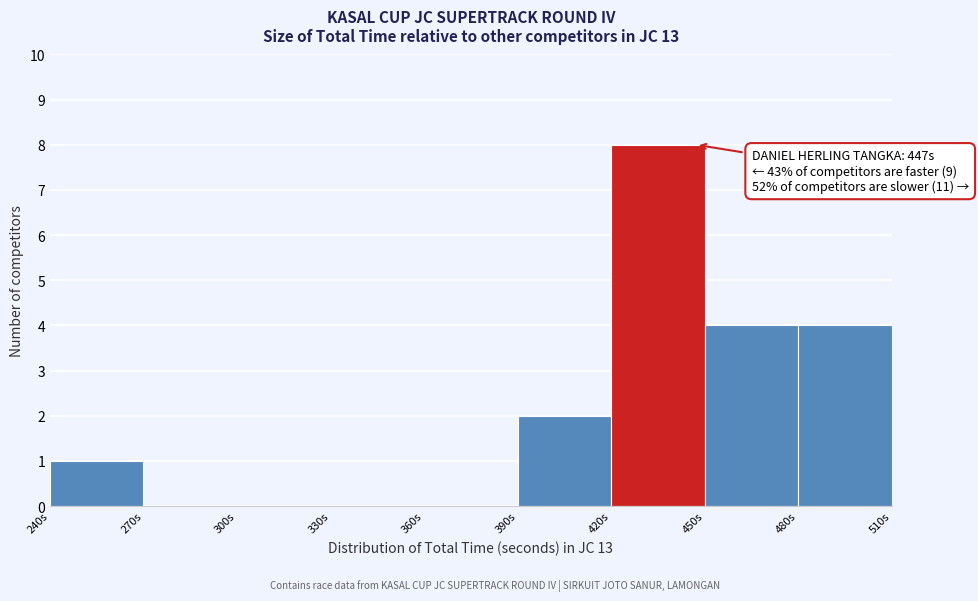

Which range on the x-axis has the tallest bar?

420 to 450